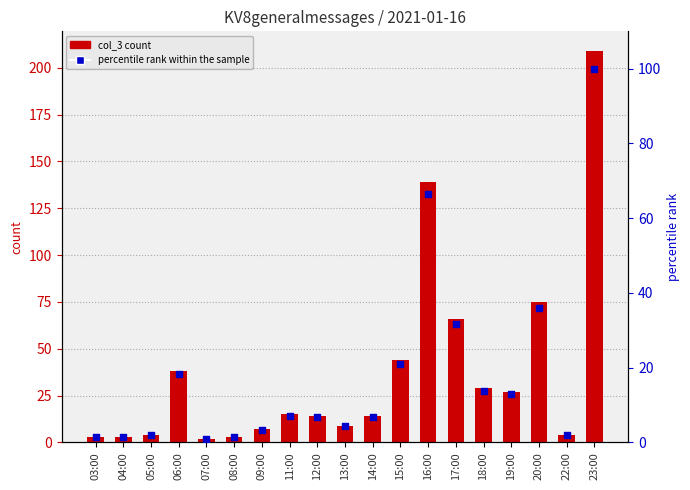

Which series has the widest spread of Y values?

col_3